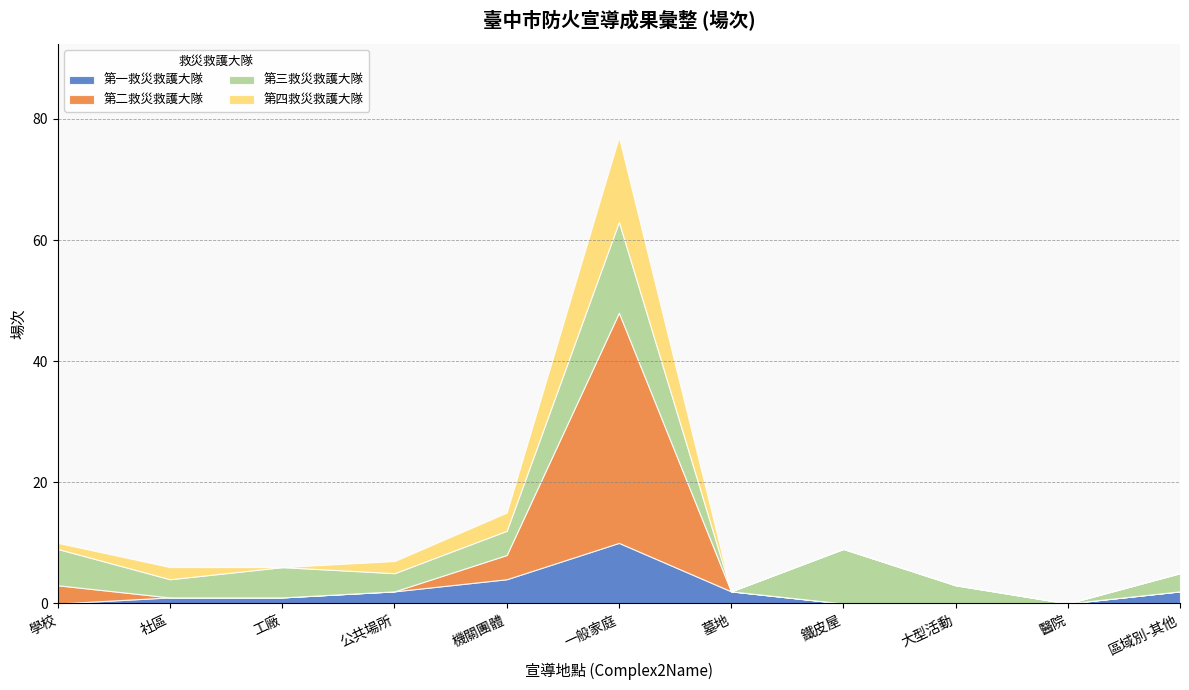

Is it true that 第一救災救護大隊 equals 3 at 公共場所?

False